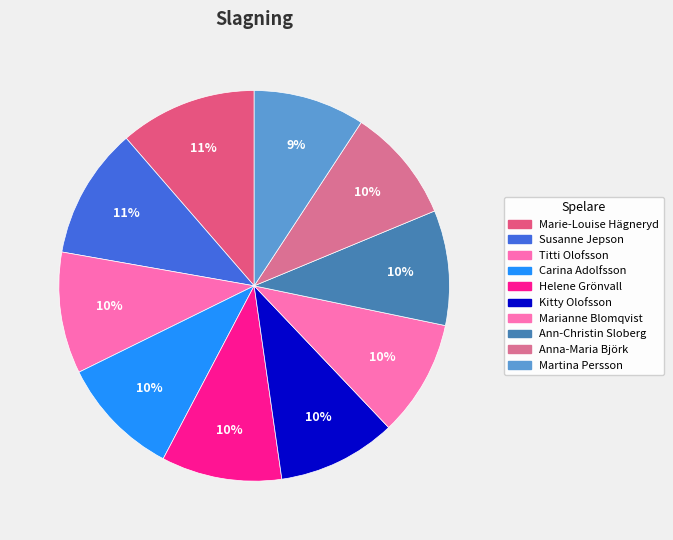

What percentage is NOT represented by Titti Olofsson?

89.9%